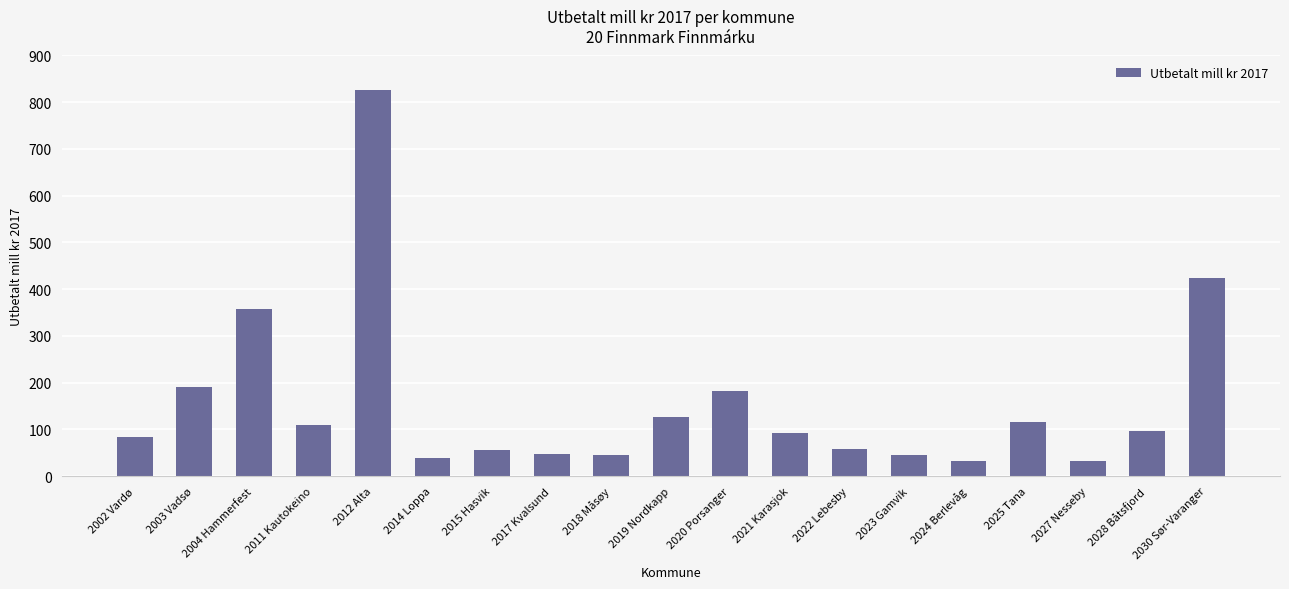

At which label is the value closest to 428?

2030 Sør-Varanger